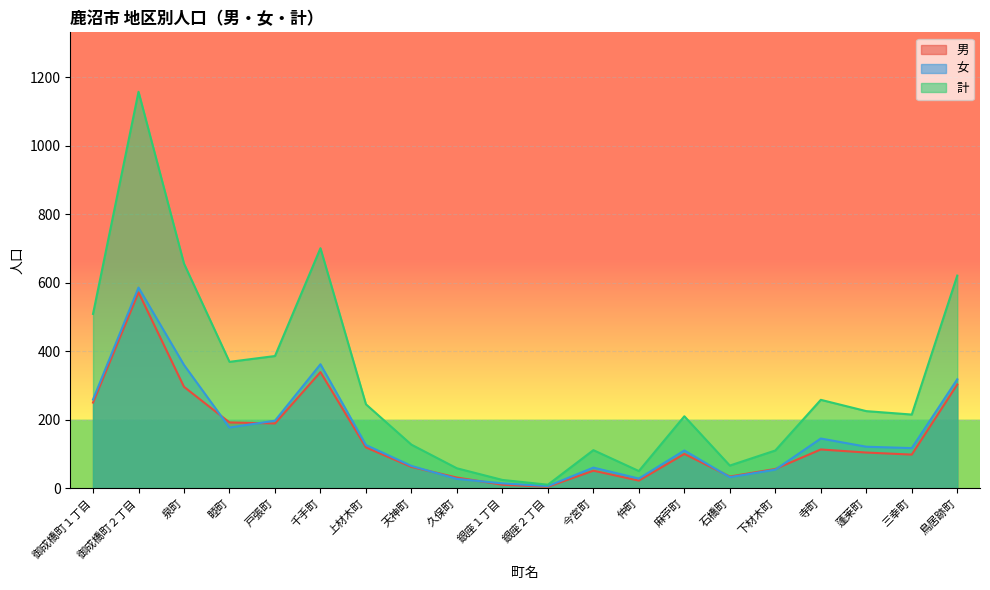

Reading right to left, extract all data points from this chart.

男: 303	98	104	113	56	34	100	22	51	4	10	31	62	119	339	189	192	296	572	250
女: 318	117	121	145	54	32	110	28	60	6	14	27	65	126	362	197	177	360	586	259
計: 621	215	225	258	110	66	210	50	111	10	24	58	127	245	701	386	369	656	1158	509